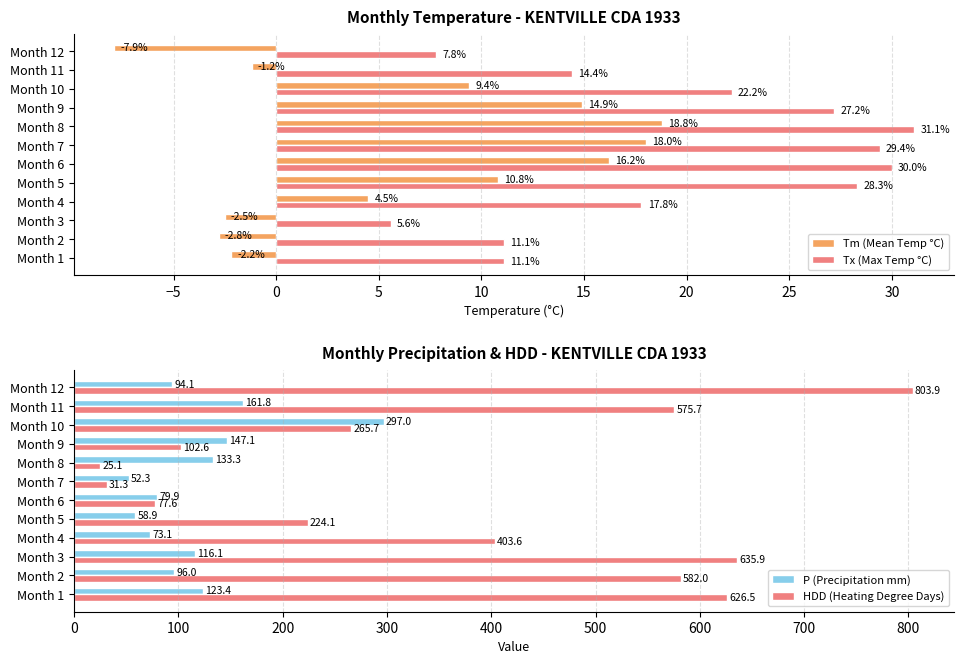

What is the difference between the maximum and minimum values in the Tx (Max Temp °C) series?

25.5